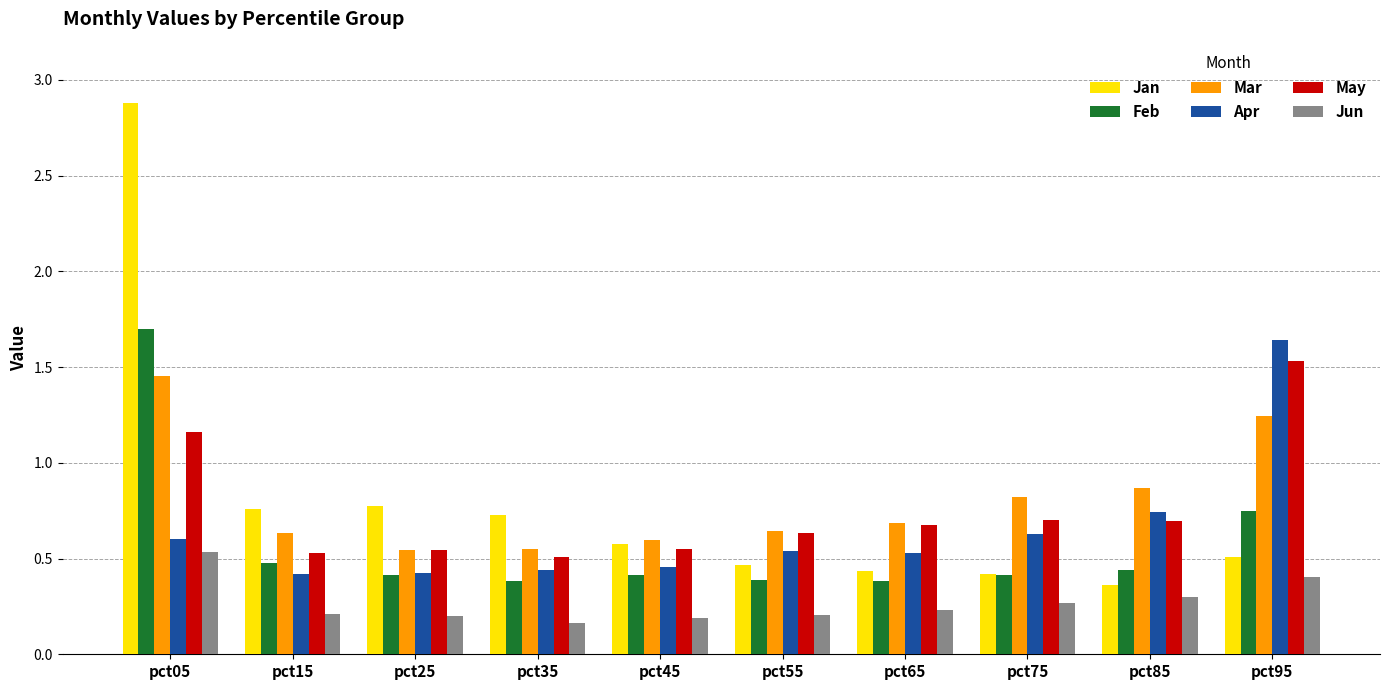

What is the greatest value displayed?

2.9